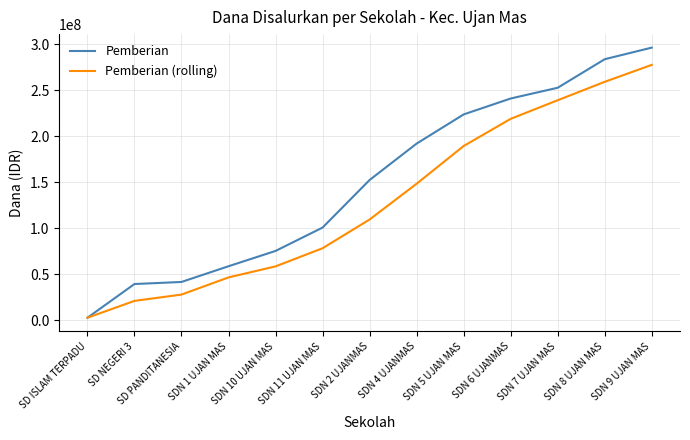

At SDN 7 UJAN MAS, list the series in order from smallest to largest.

Pemberian (rolling), Pemberian